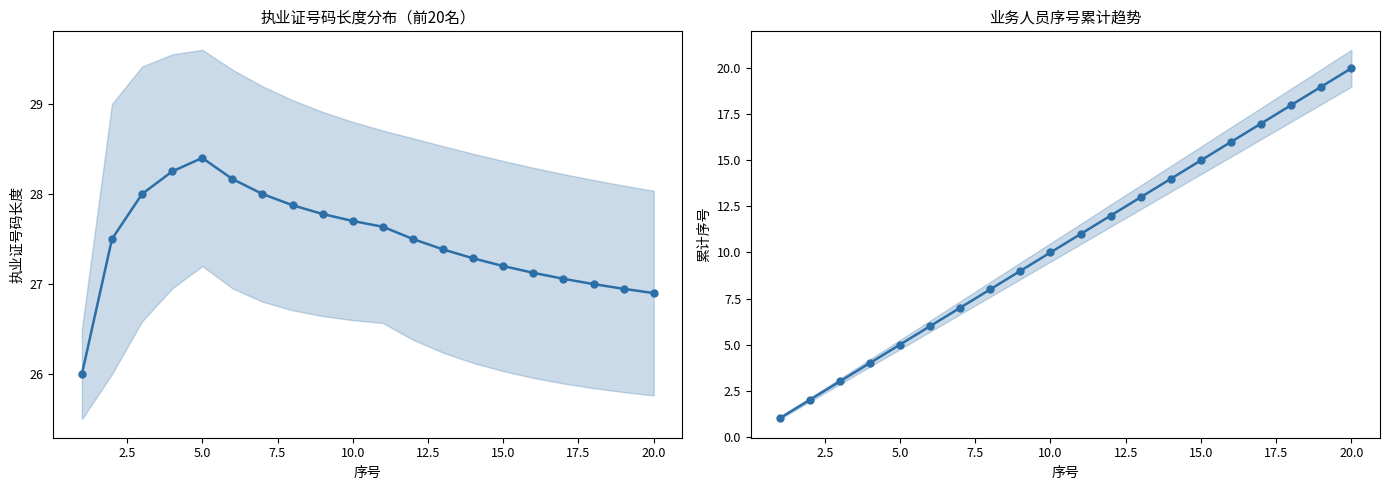

True or false: 业务人员序号累计 and 业务人员序号 cross at least once.

False